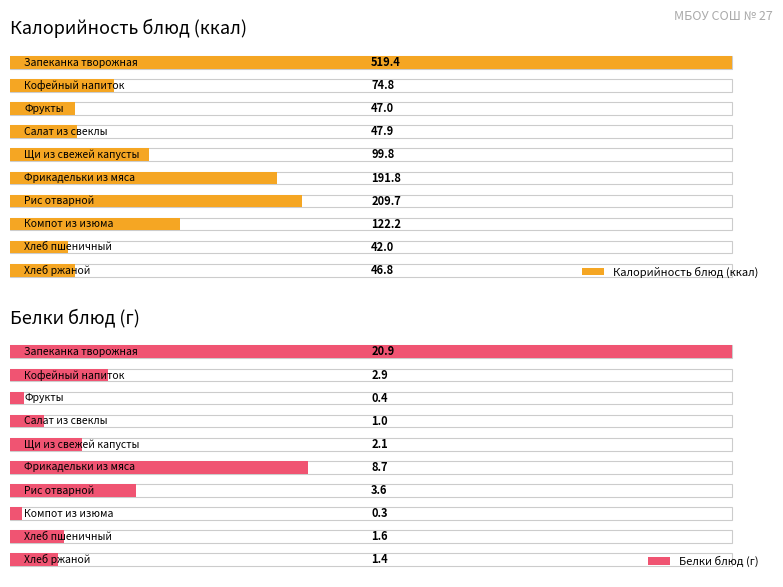

What value does the Белки блюд (г) series have at 2?

0.4